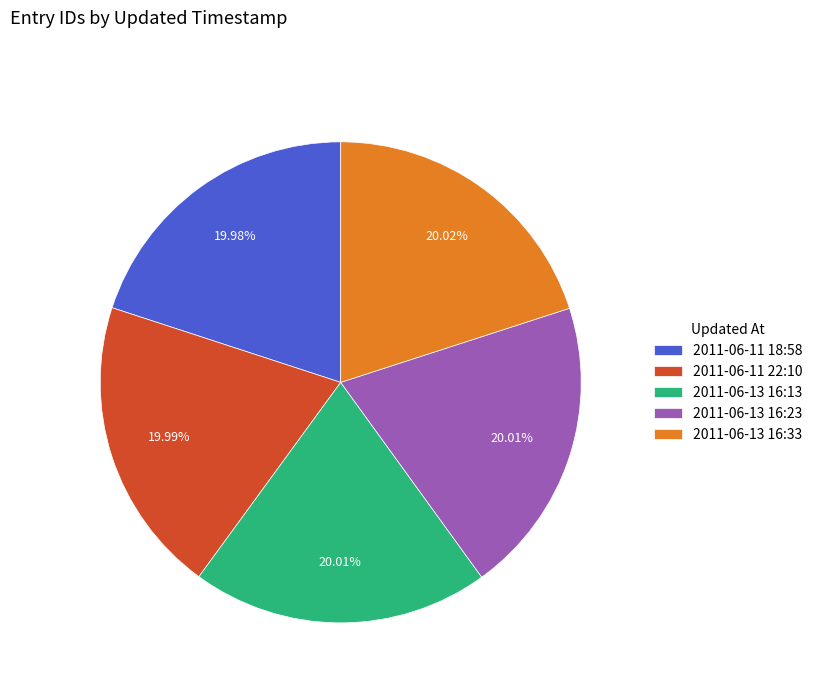

Approximately how many times larger is the value at 2011-06-11 18:58 compared to 2011-06-11 22:10?

1.0